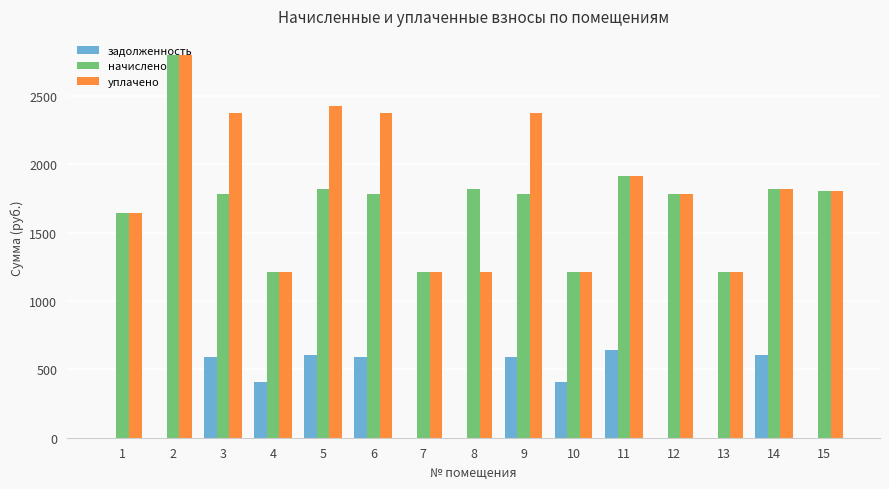

Between 1 and 11, which series saw the biggest shift?

задолженность